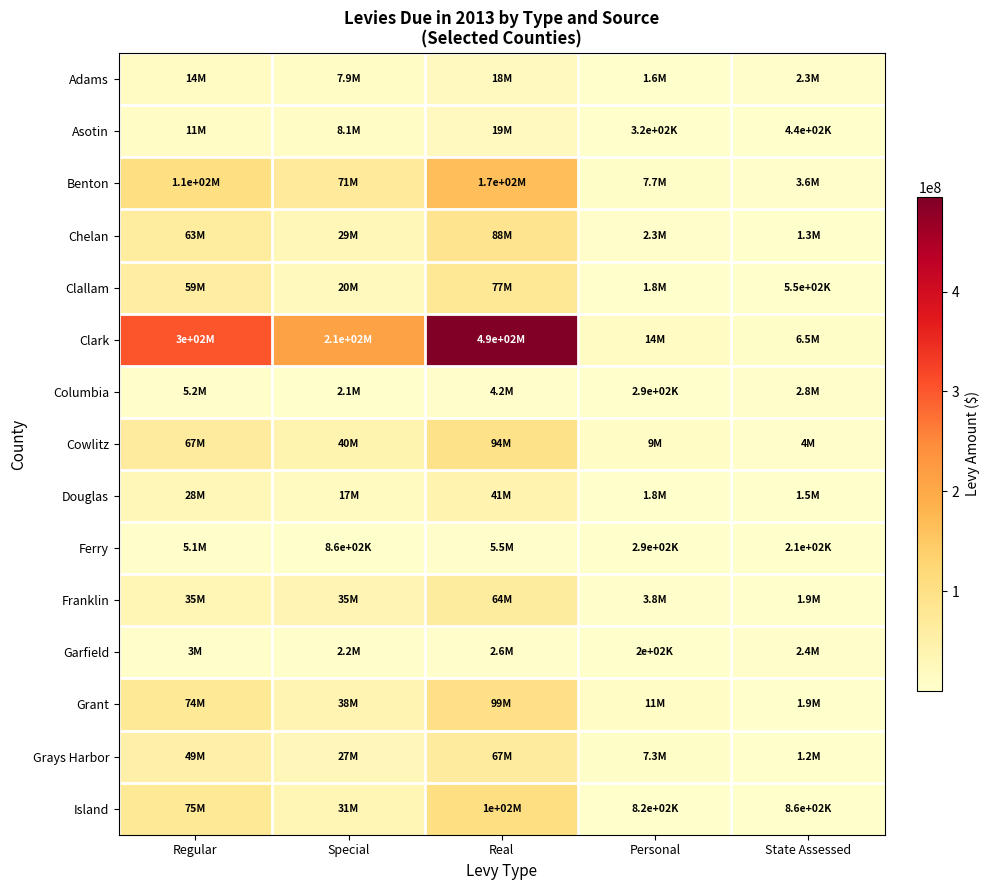

What is the smallest value displayed?

201856